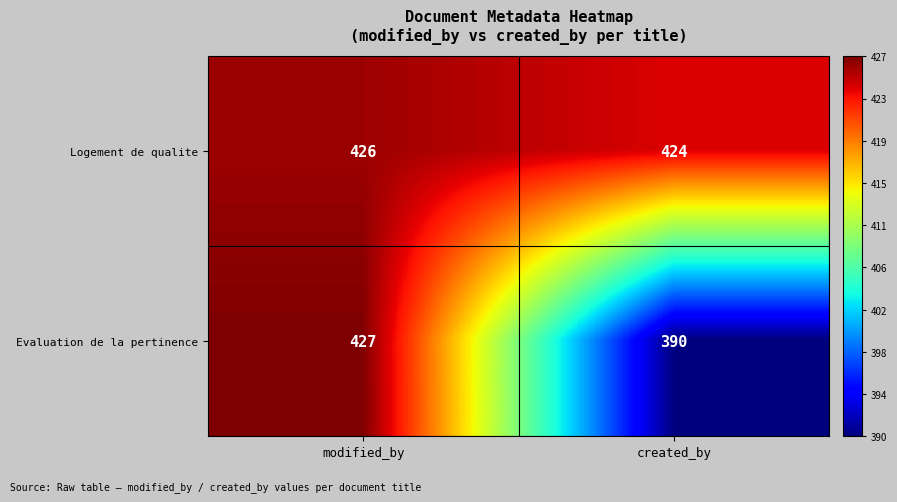

The Logement de qualite series shows 424 at created_by. True or false?

True